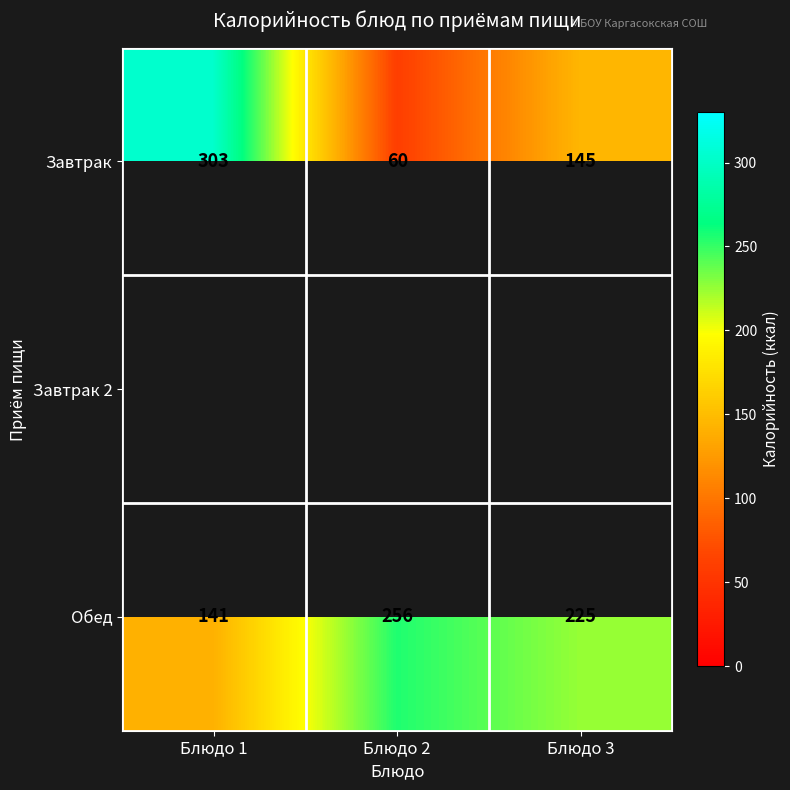

Which category has the lowest value in the Обед series?

Блюдо 1